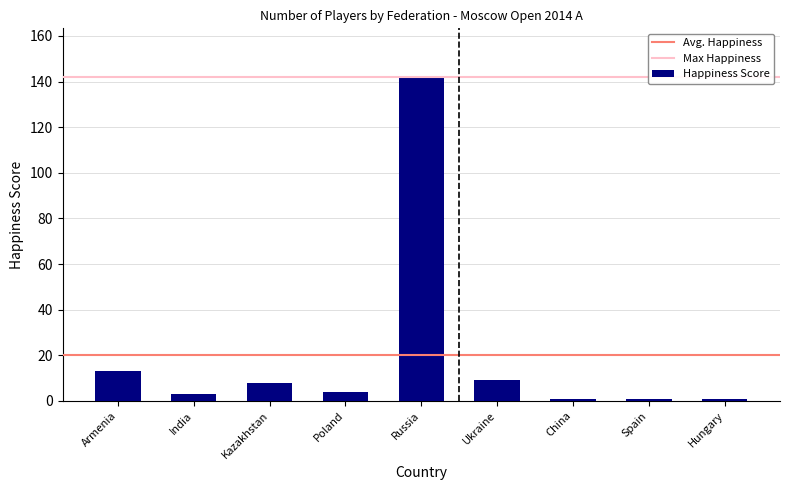

What is the minimum value shown in the chart?

1